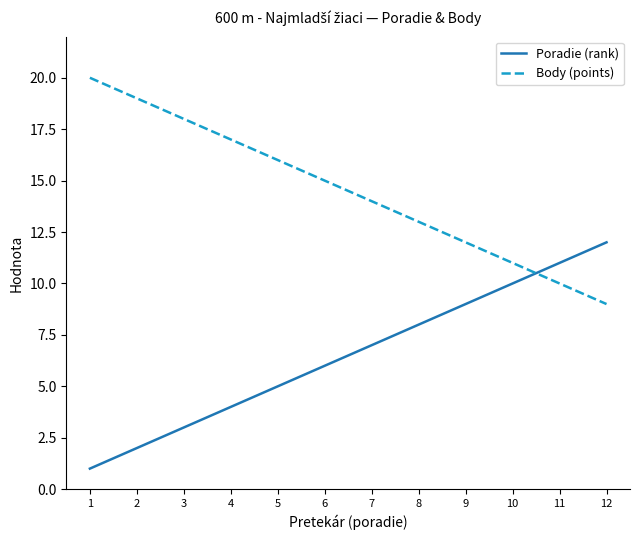

Rank the series at 3 from lowest to highest value.

Poradie (rank), Body (points)